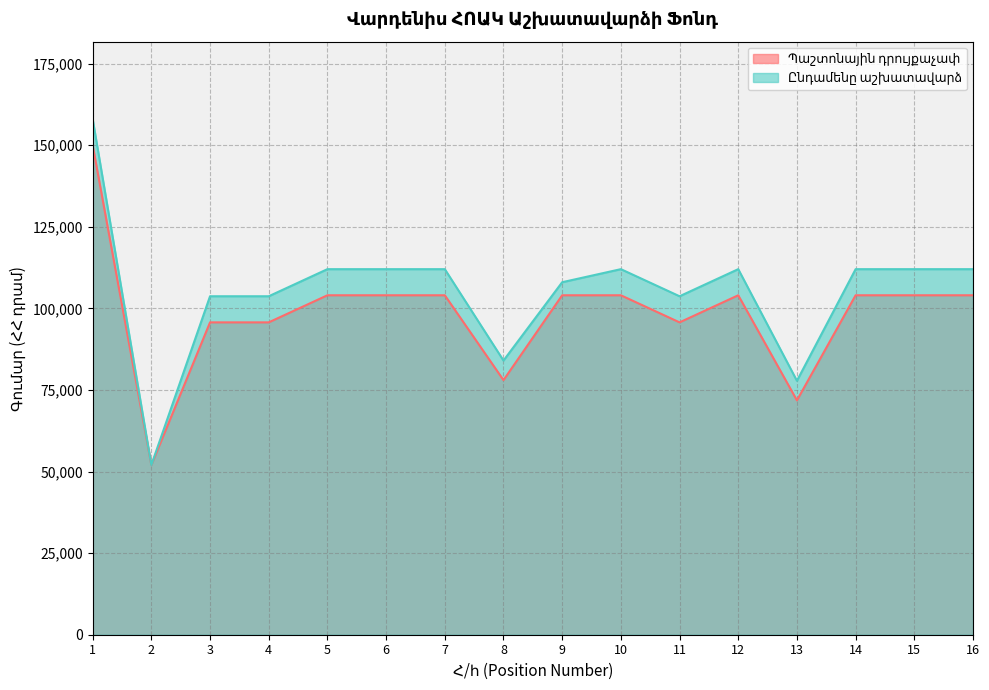

What are all the series names shown in the legend?

Պաշտոնային դրույքաչափ, Ընդամենը աշխատավարձ